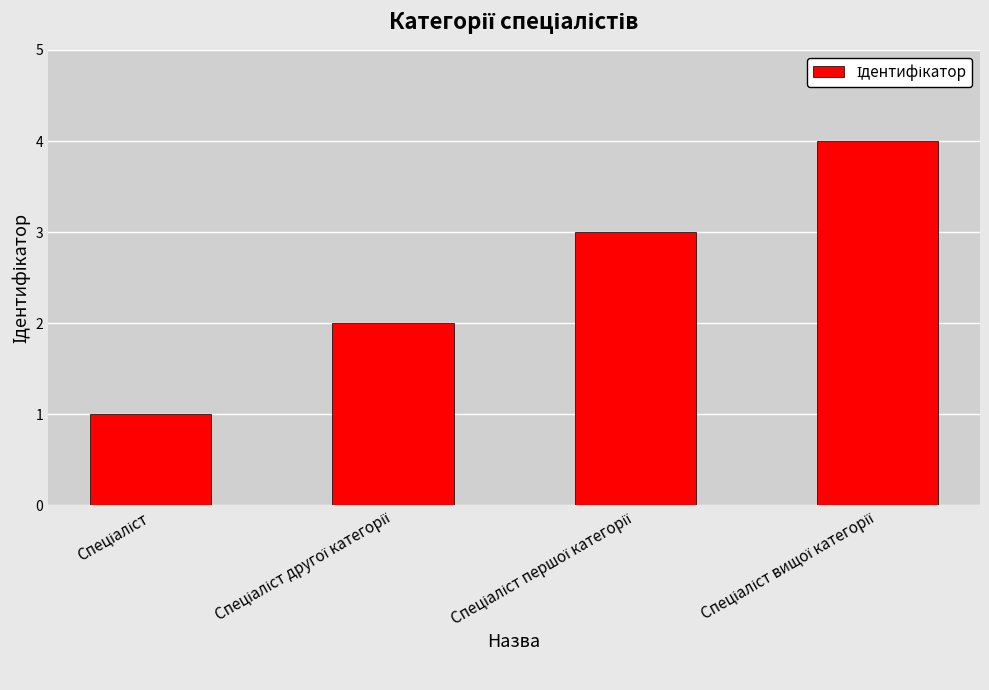

What is the greatest value displayed?

4